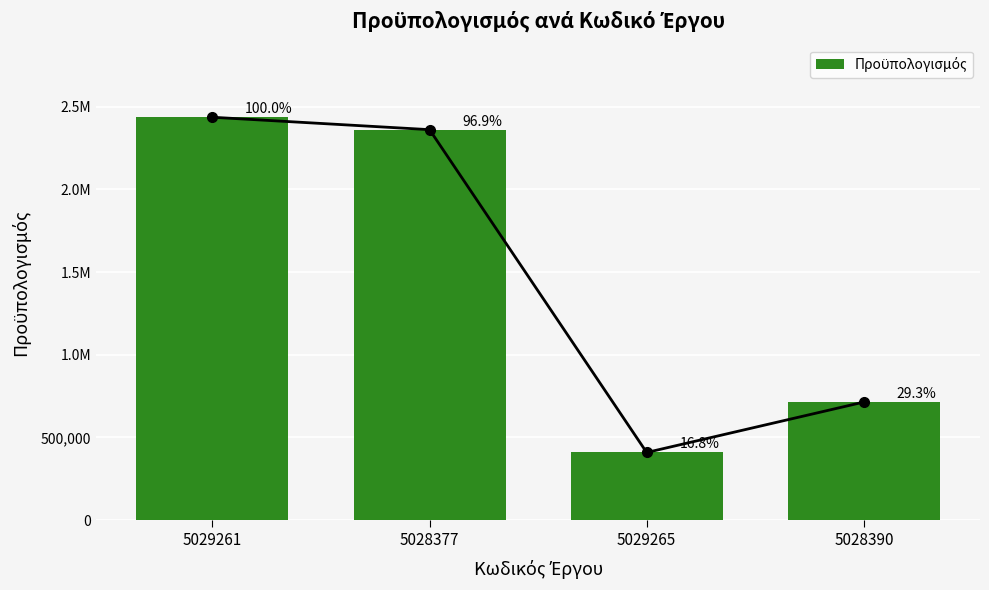

Approximately how many times larger is the value at 5029261 compared to 5028377?

1.0